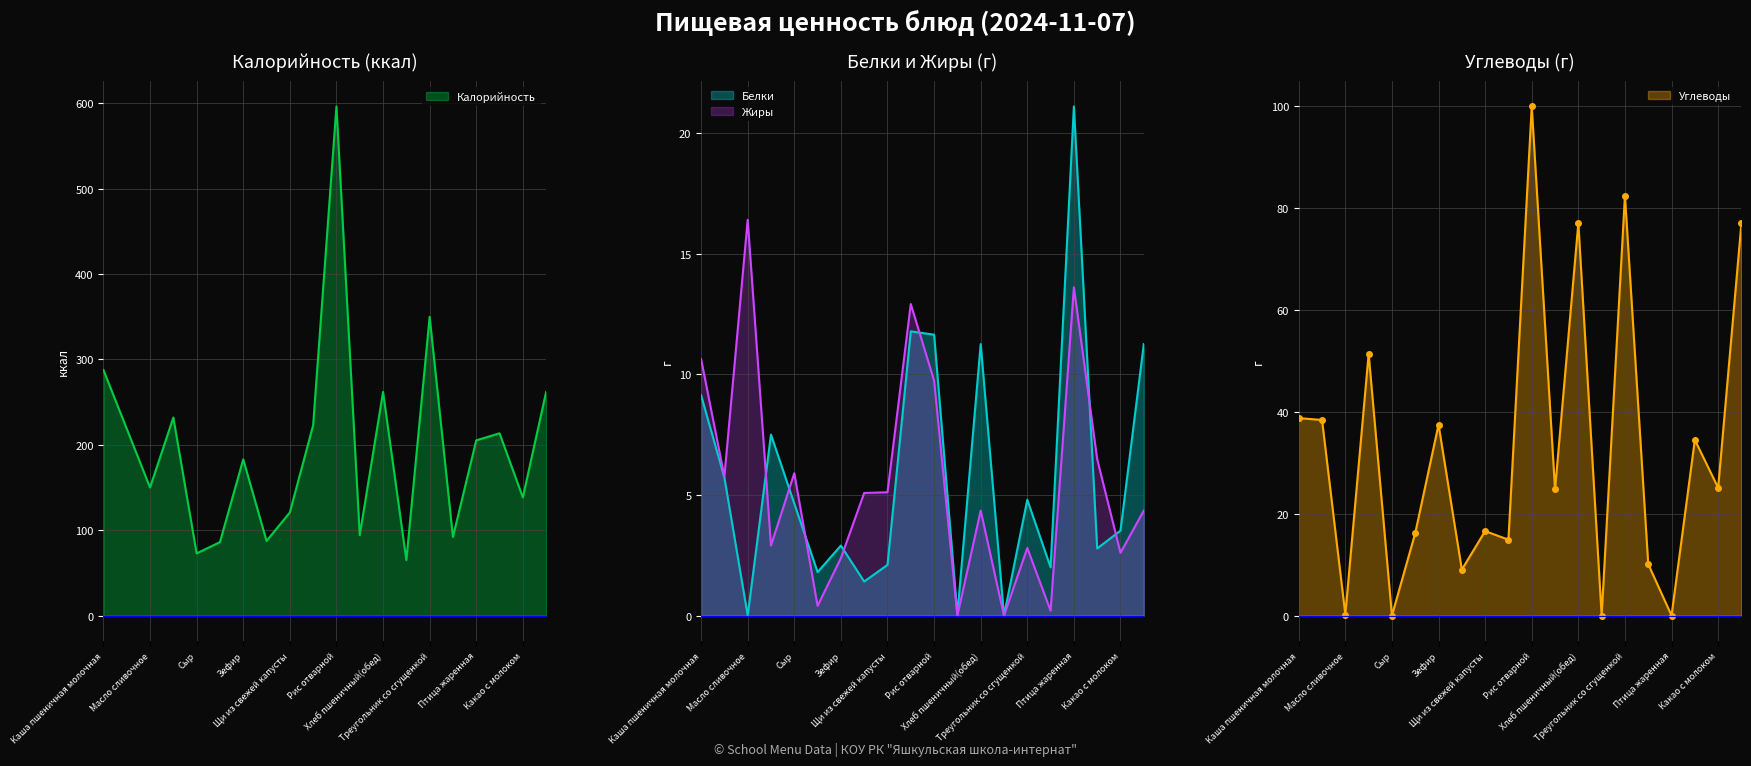

What is the difference between the Белки values at Сыр and Хлеб пшеничный(обед)?

6.6